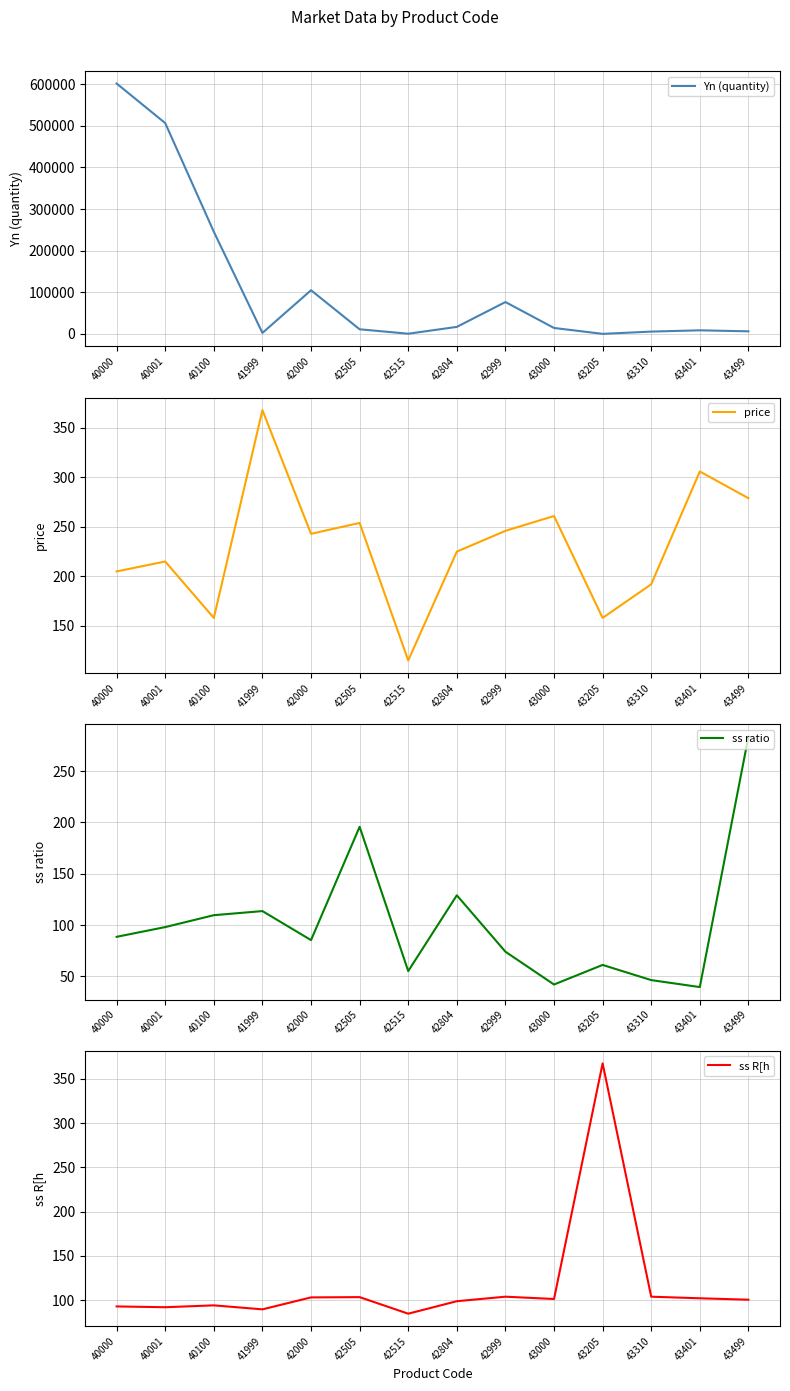

How many data points does each series have?

14